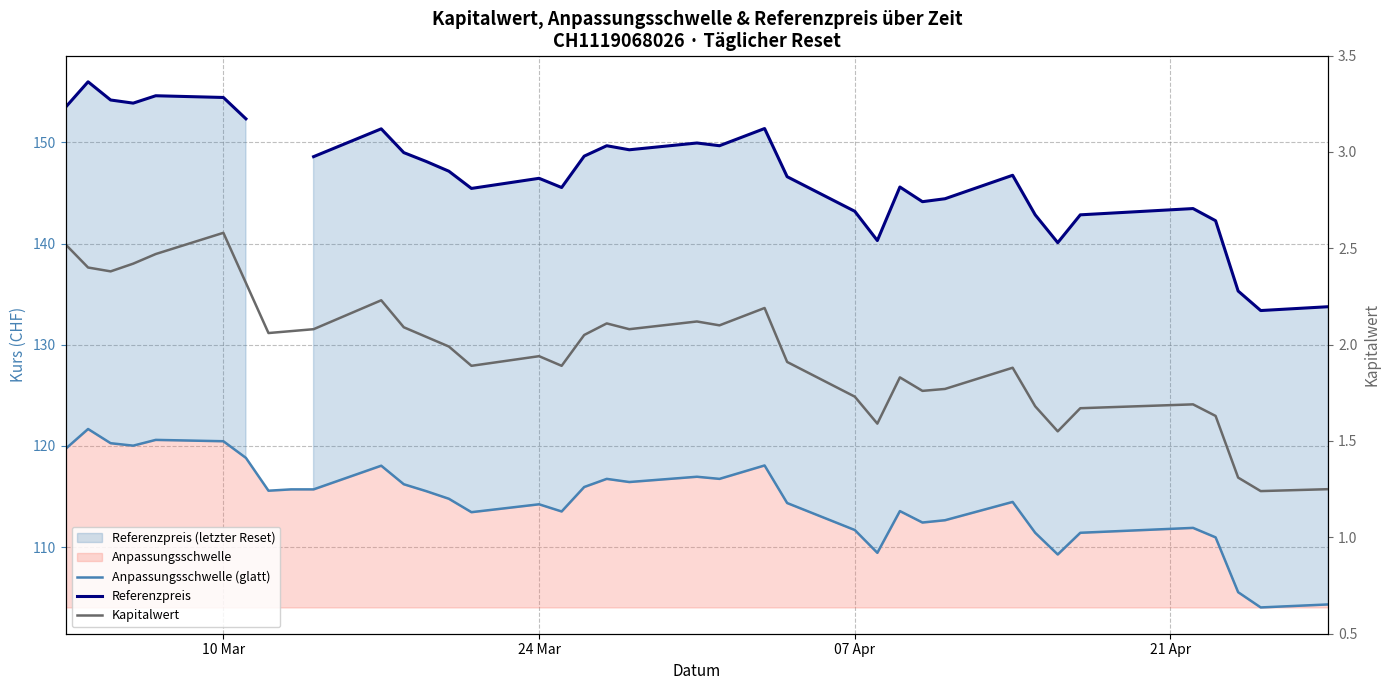

True or false: Kapitalwert has more than 1 points higher than both neighbors.

True